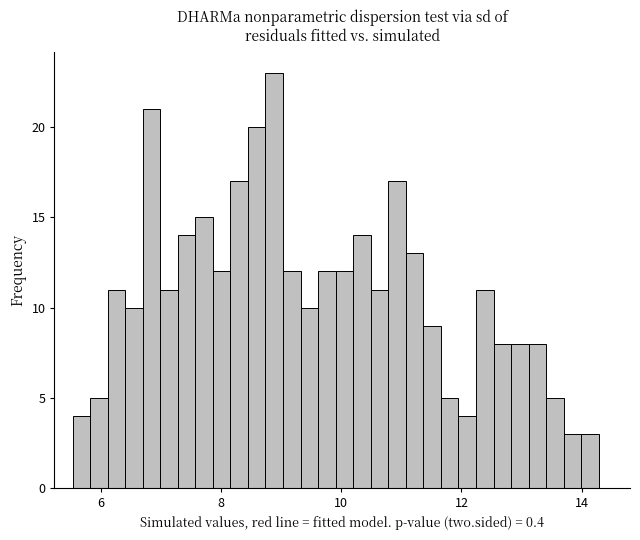

Read against the x-axis, roughly where is the centre of the tallest bar?

8.8